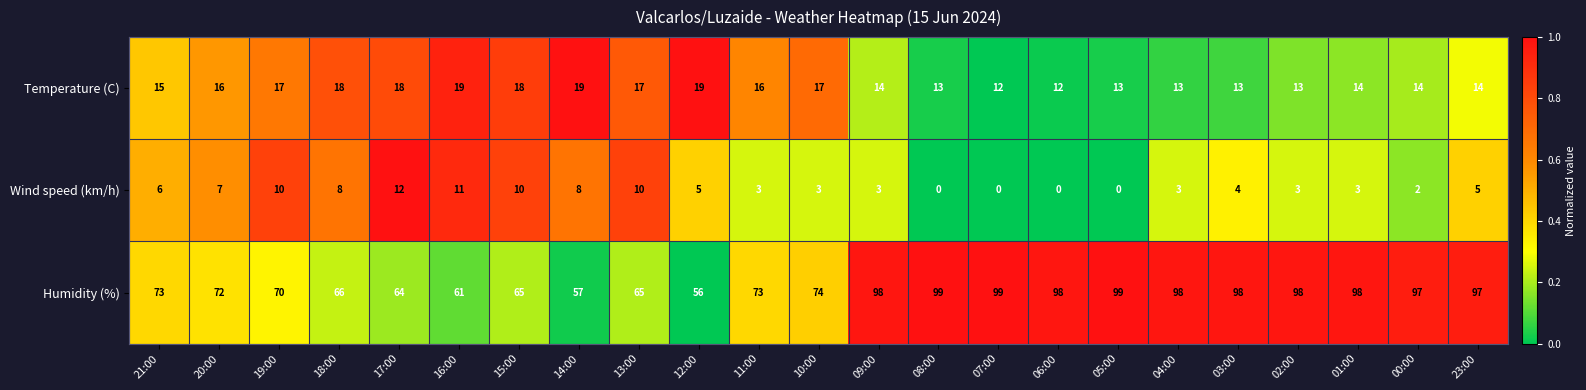

At 17:00, list the series in order from largest to smallest.

Humidity (%), Temperature (C), Wind speed (km/h)